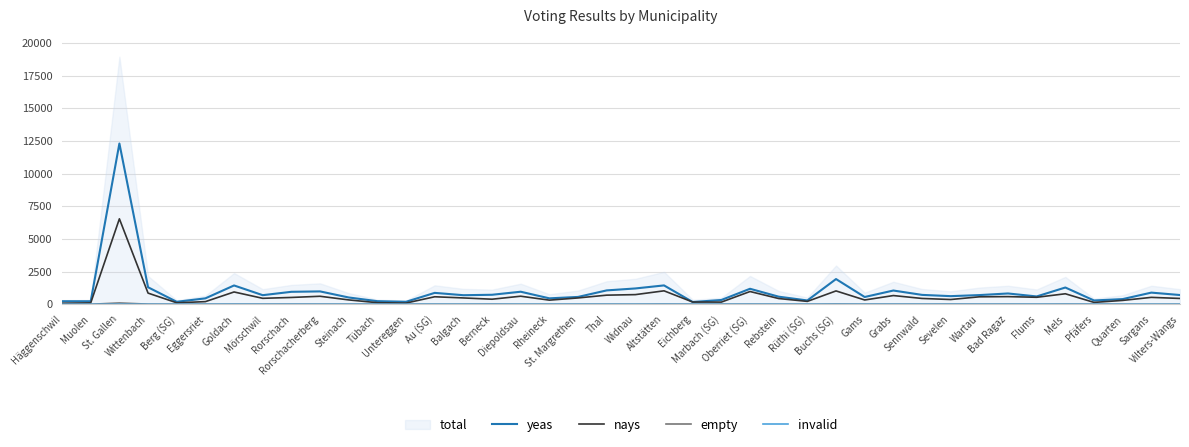

The value of invalid at Quarten is 0. True or false?

True